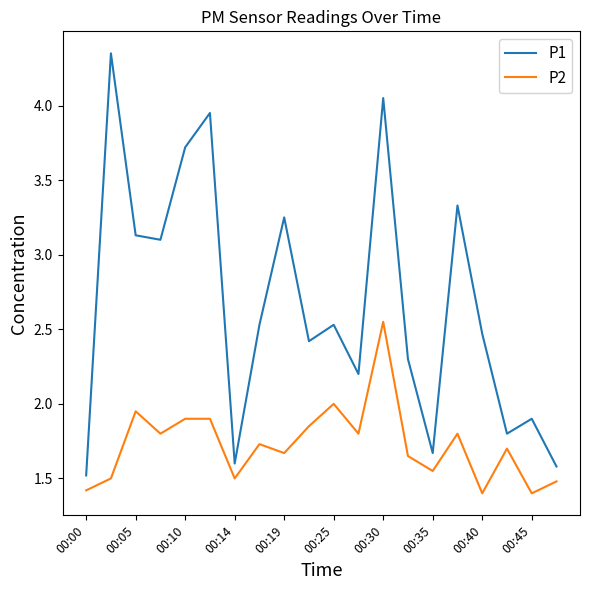

What is the lowest value of the P2 series?

1.4